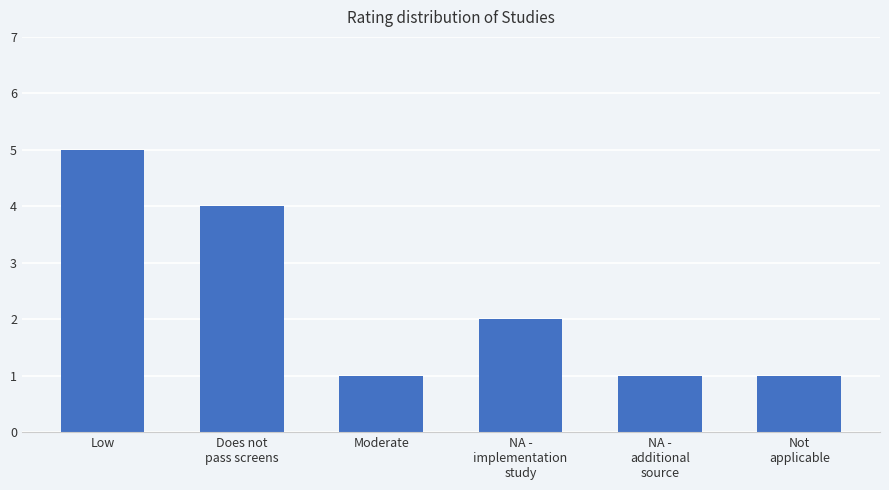

Are the bars grouped side by side (vs. stacked)?

No